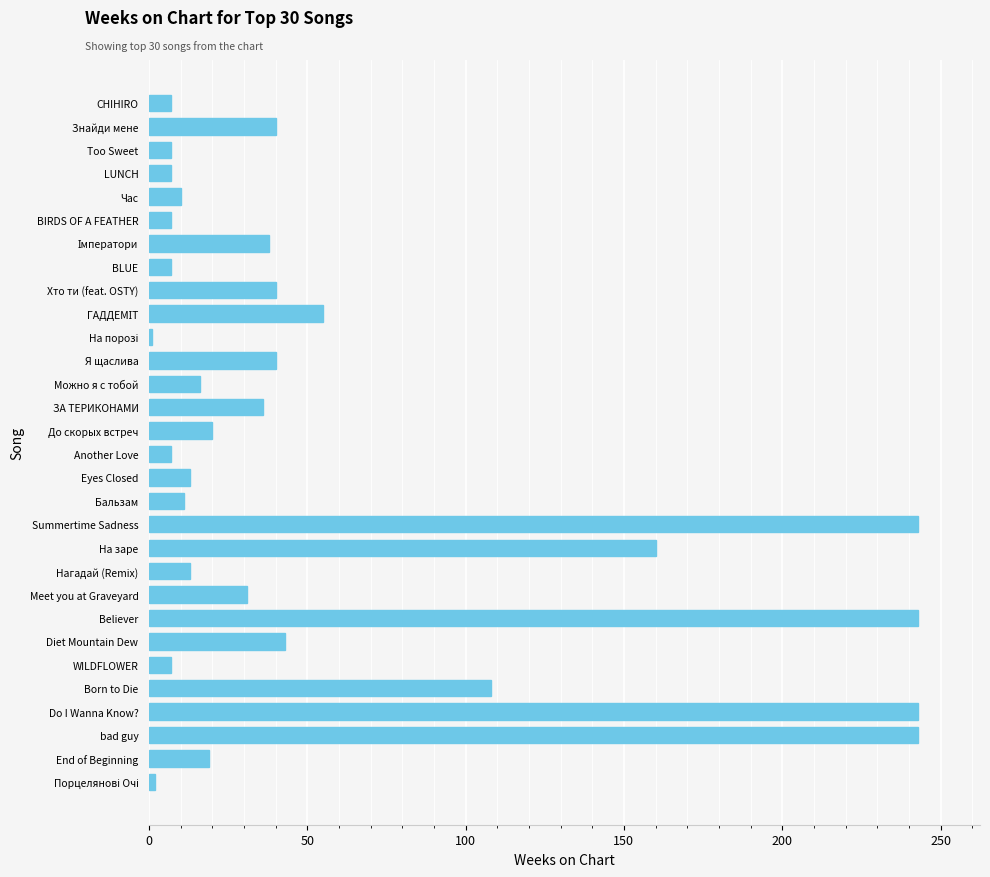

How many series are shown in this chart?

1